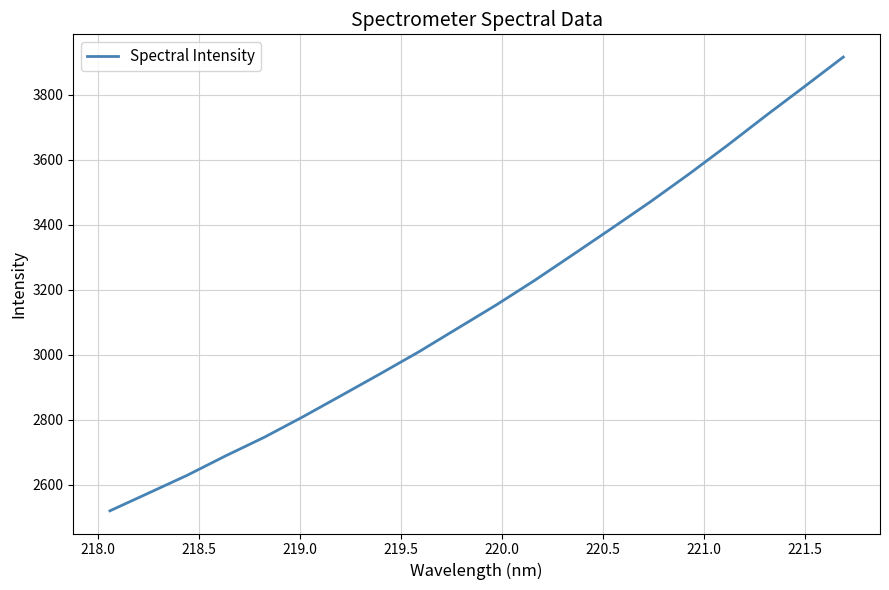

How many categories are shown in the chart?

20